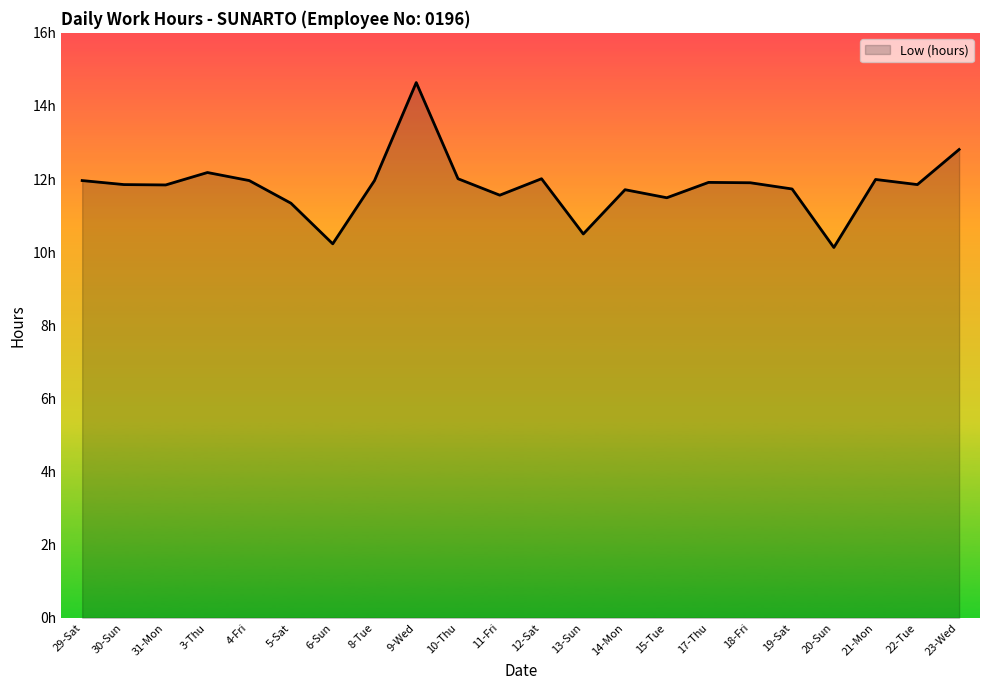

At which category does the chart reach its peak across all series?

9-Wed